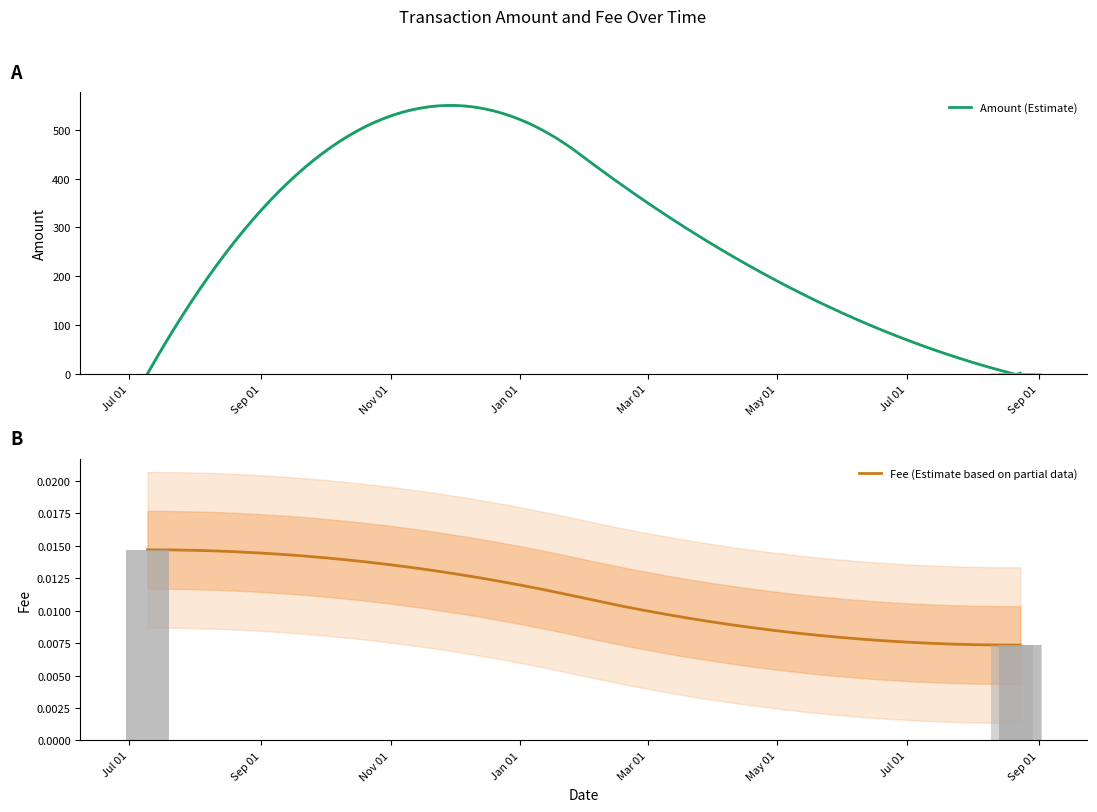

Is the value of Amount at 2019-07-09 11:52:19 greater than the value of Fee at 2019-07-09 12:01:39?

Yes